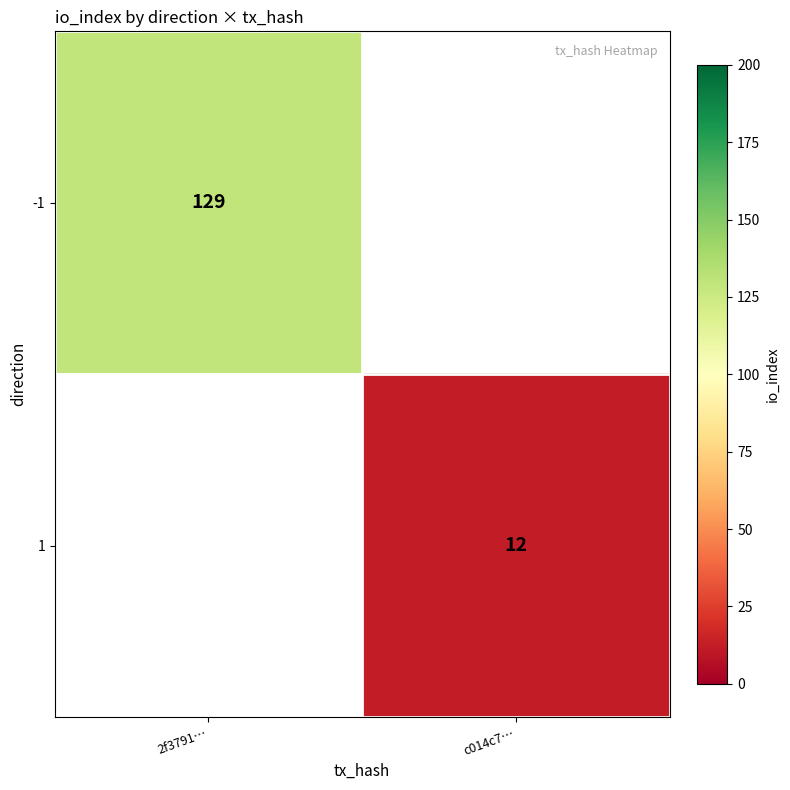

Count the number of data series in this chart.

2